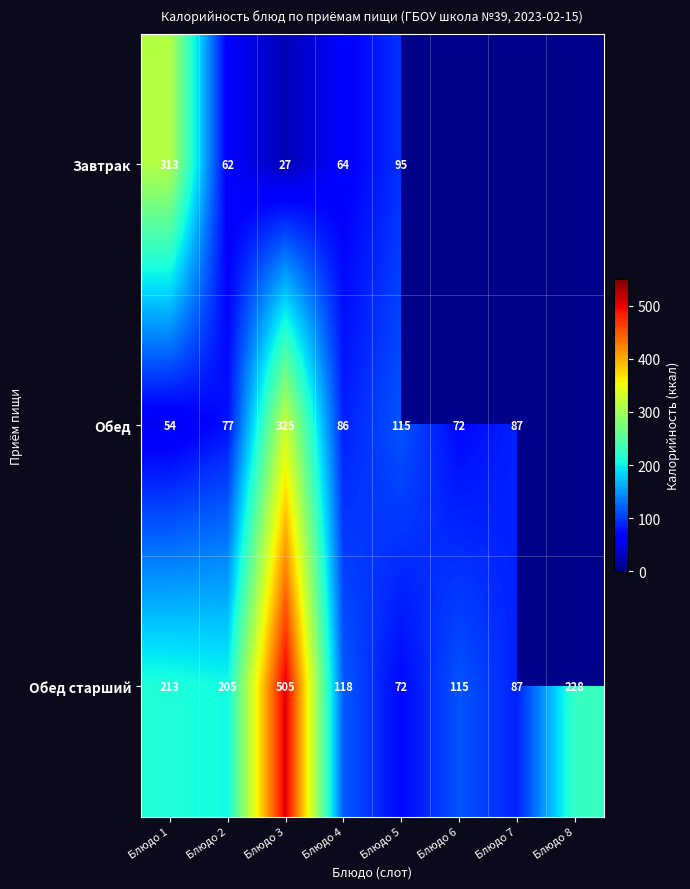

What value does the Обед старший series have at Блюдо 8, to the nearest 50?

250